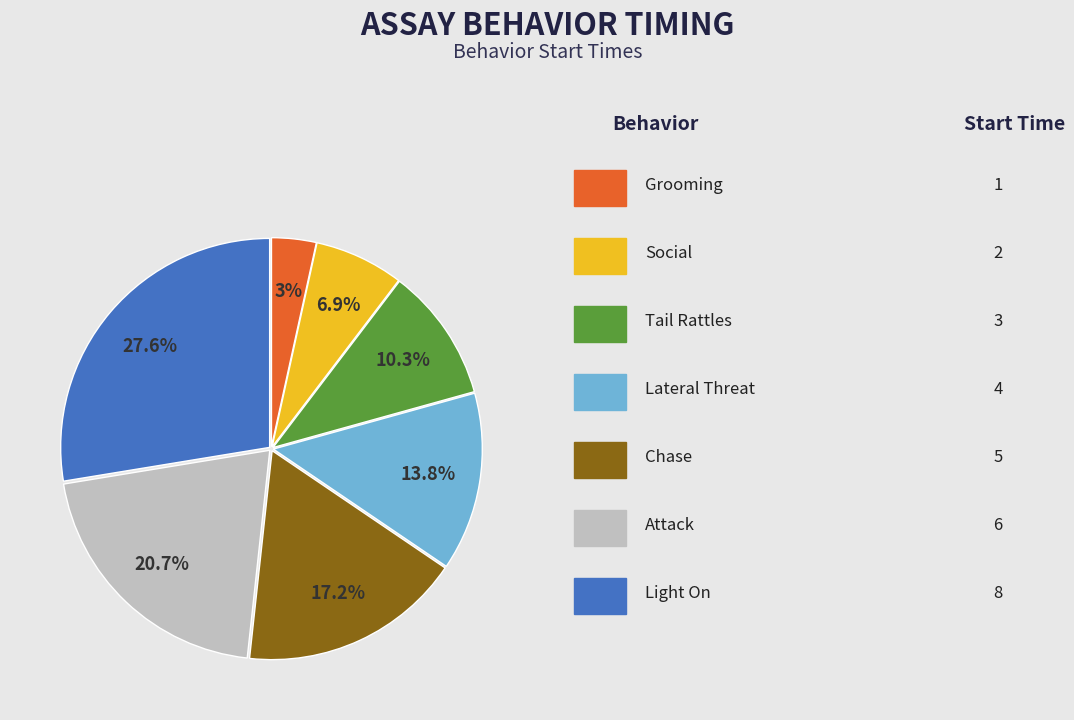

Is there any slice that represents more than half of the pie?

No